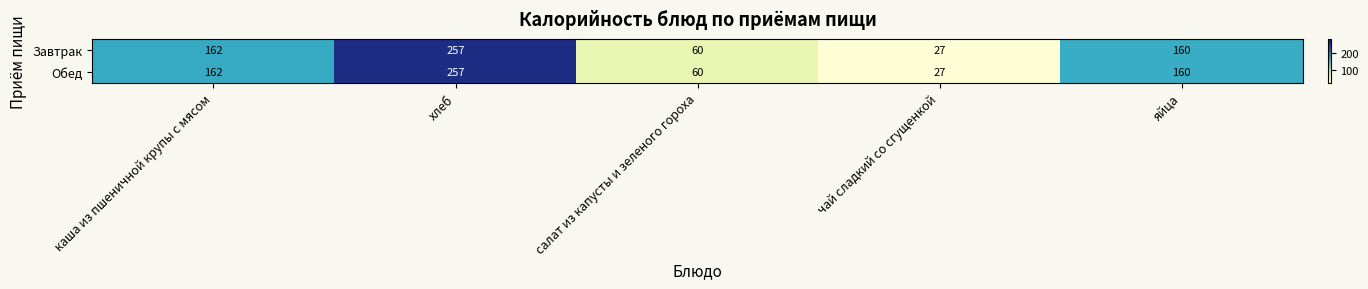

At which category is the sum across all series the highest?

хлеб